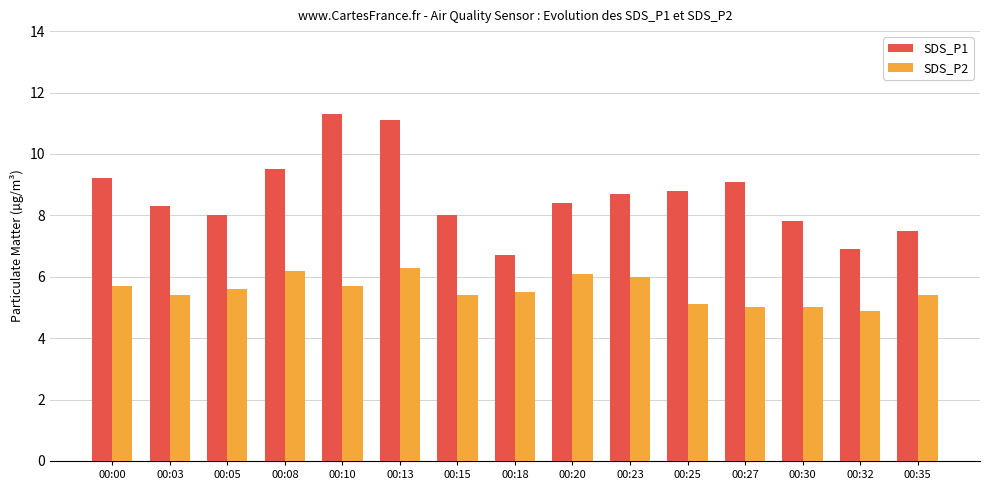

What is the difference between the maximum and minimum values in the SDS_P2 series?

1.4